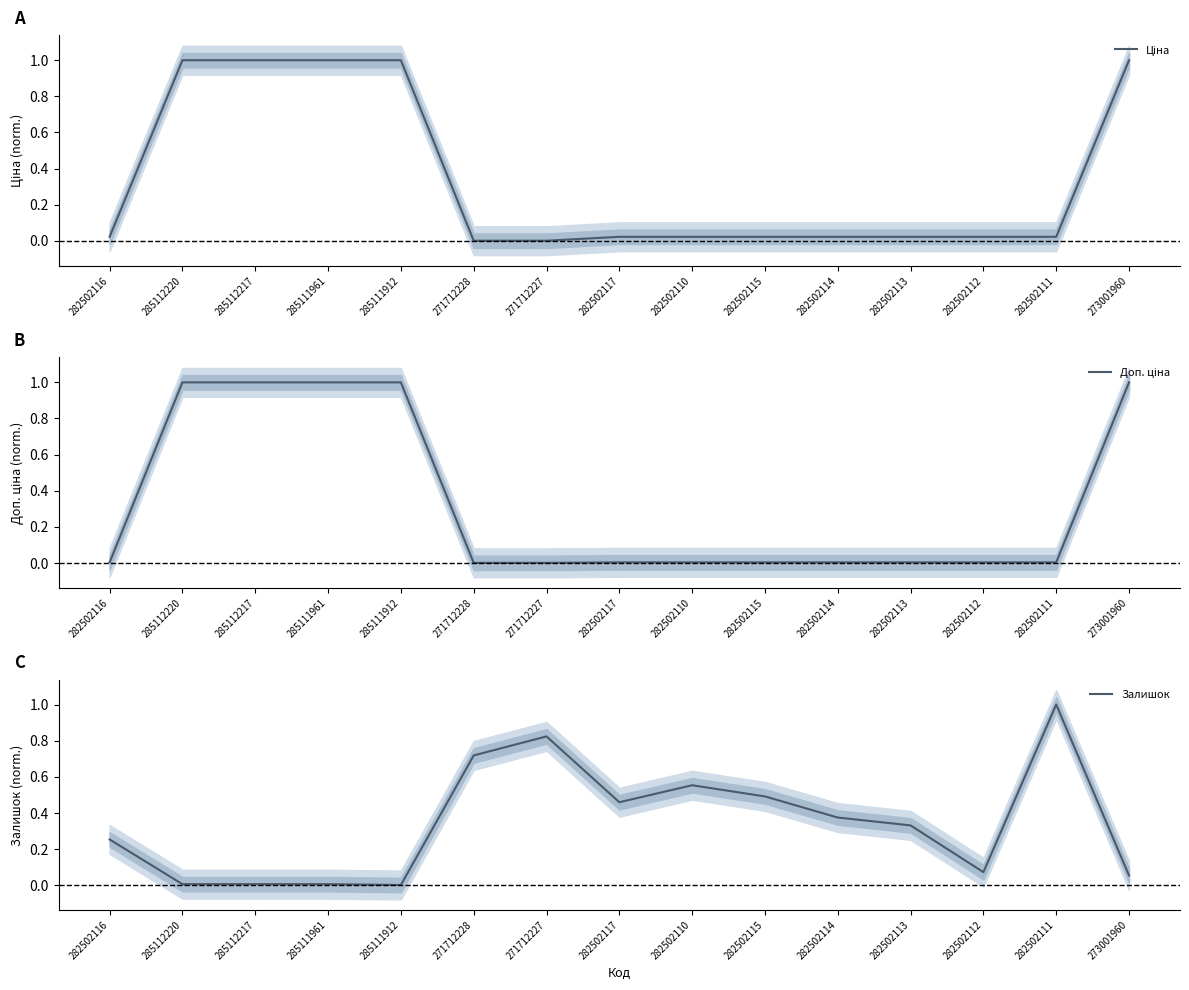

What is the total value across all series at 285112217?

2.0